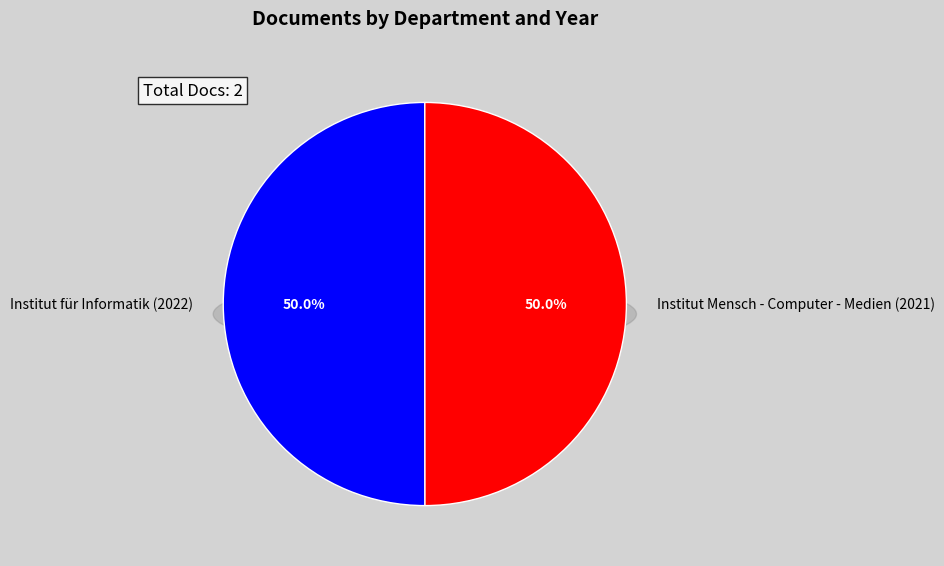

Rank the categories by value from lowest to highest.

Institut Mensch - Computer - Medien (2021), Institut für Informatik (2022)